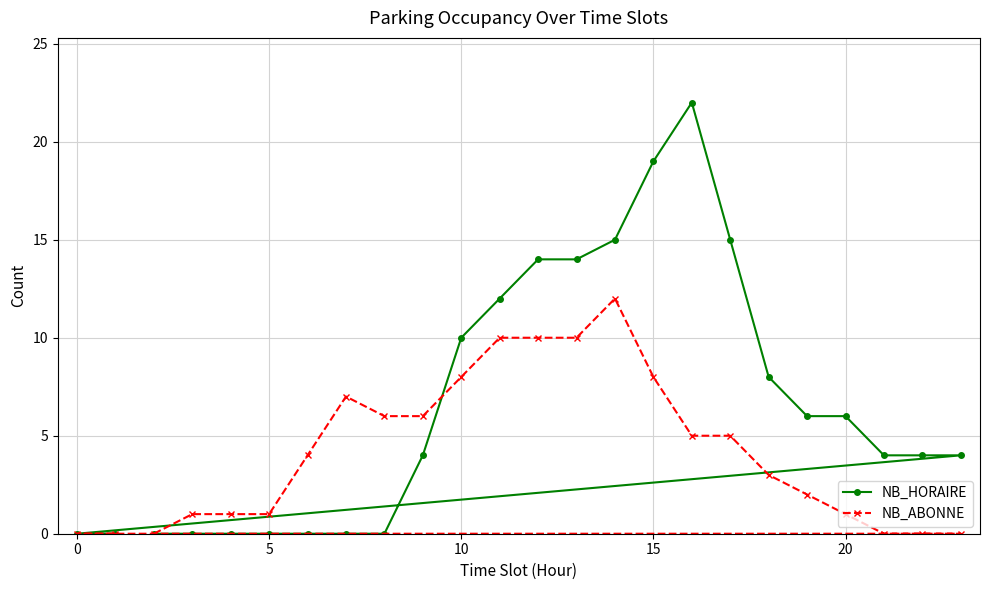

Which series has the largest total across all categories?

NB_HORAIRE